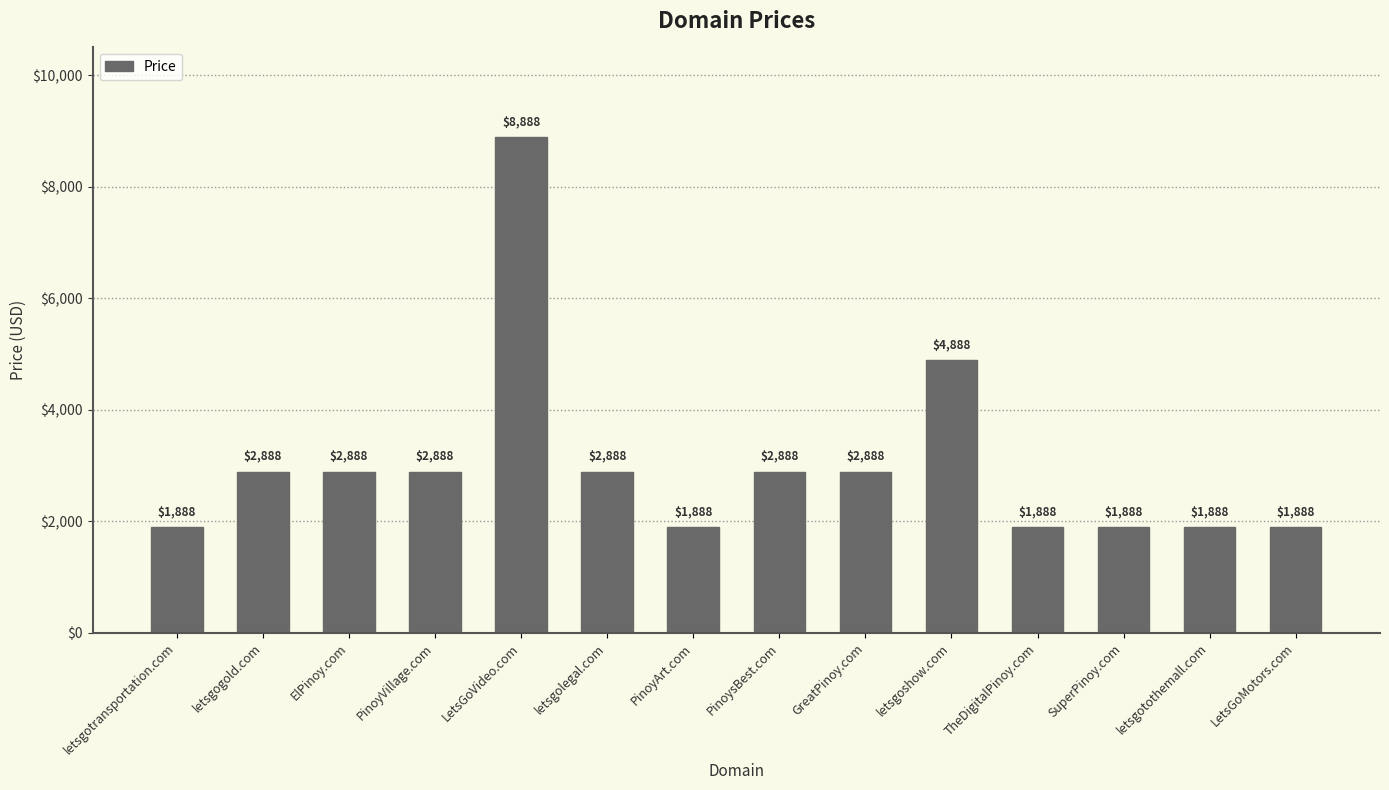

What is the change in value from letsgogold.com to LetsGoMotors.com?

-1000